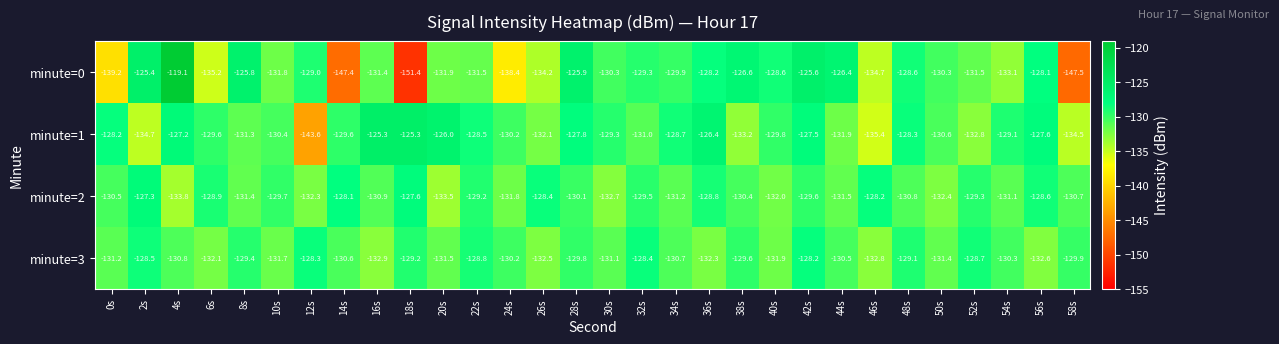

Between 18s and 38s, which series saw the biggest shift?

minute=0